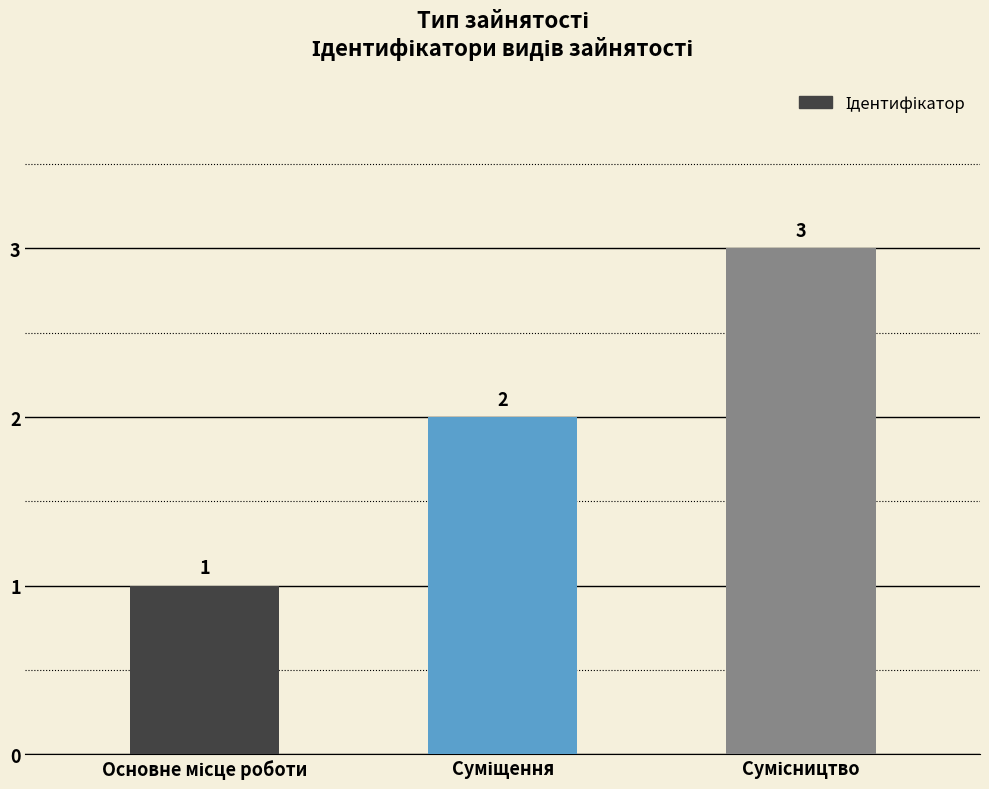

What is the maximum value shown in the chart?

3